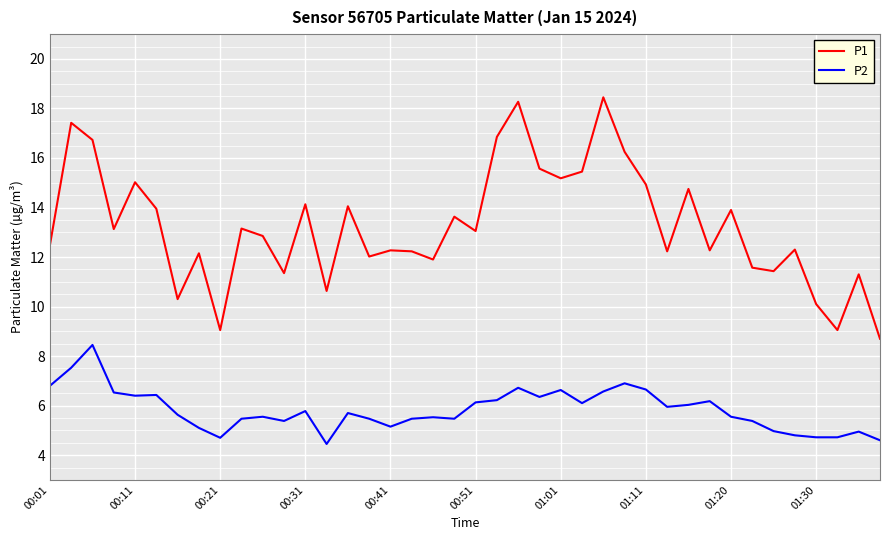

Rank the series by their maximum value, from lowest to highest.

P2, P1